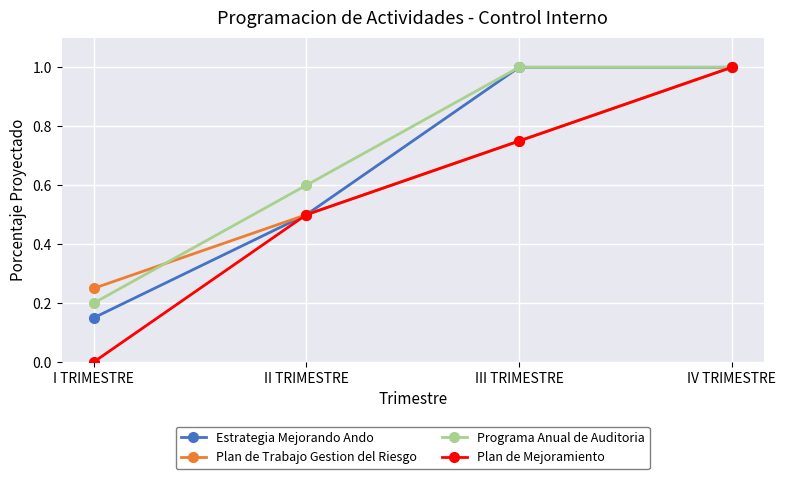

What is the total value across all series at III TRIMESTRE?

3.5